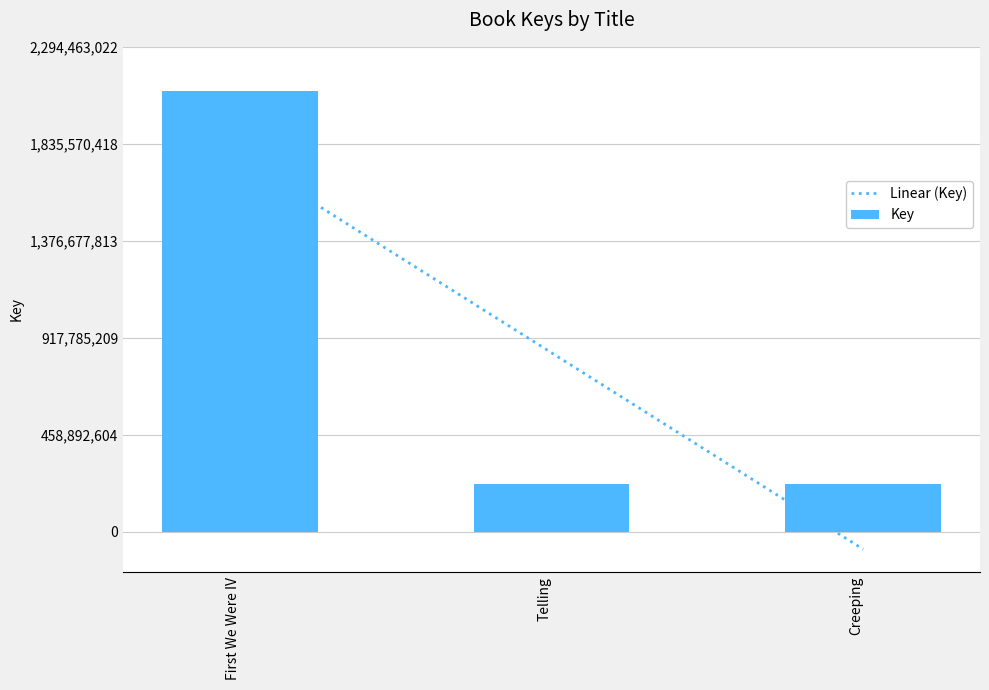

Where is the data nearest to the value 1156481183?

Creeping